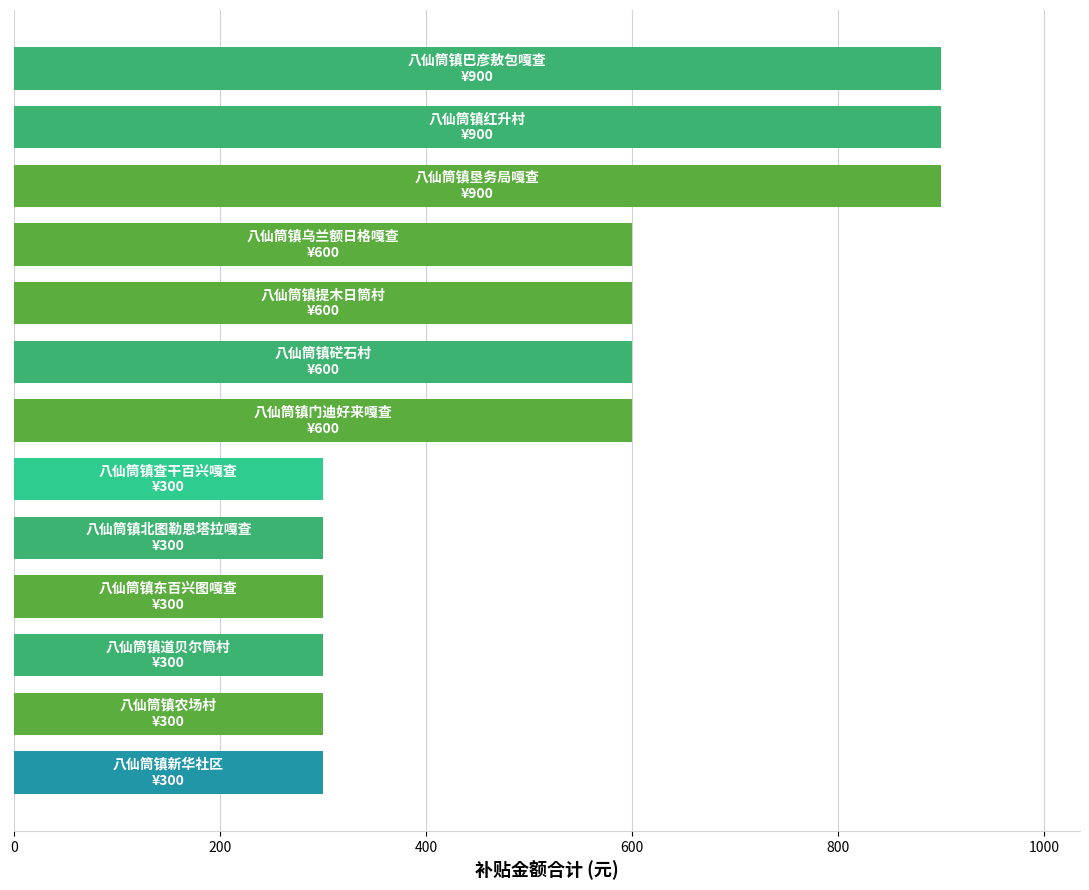

What is the smallest value displayed?

300